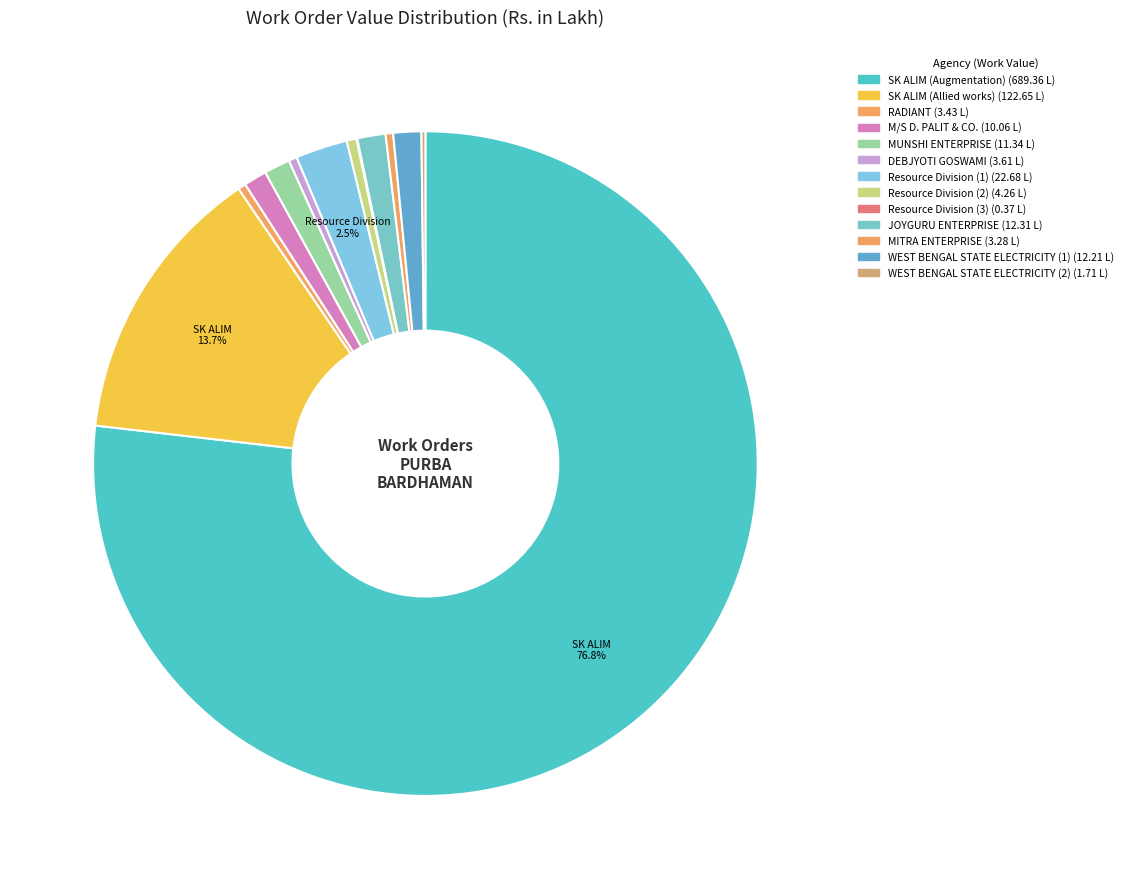

What is the change in value from M/S D. PALIT & CO. to Resource Division (3)?

-9.7